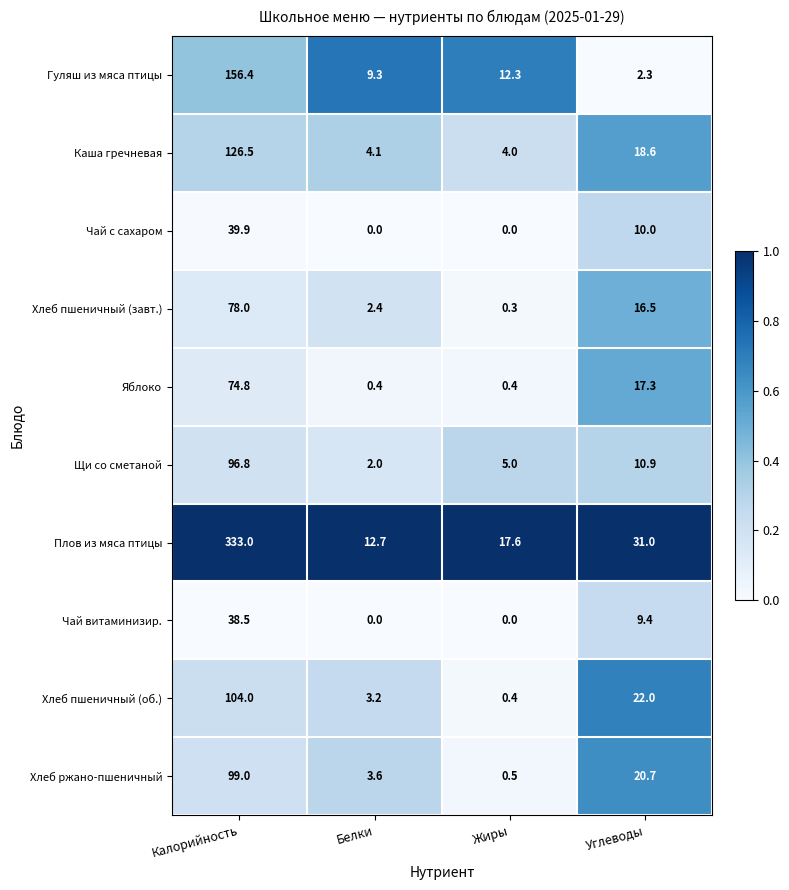

At which label does Плов из мяса птицы reach its minimum?

Белки